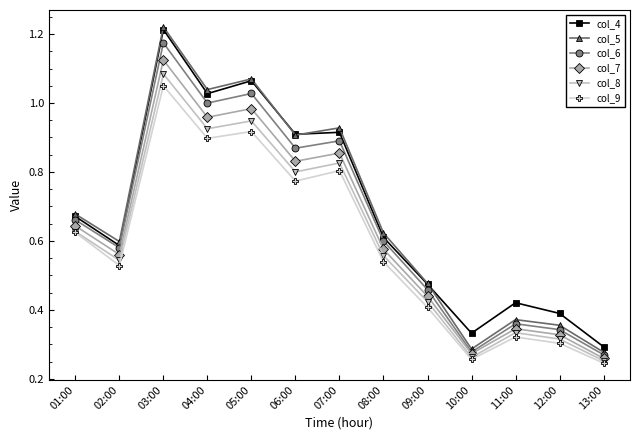

Between 03:00 and 11:00, which series saw the biggest shift?

col_5